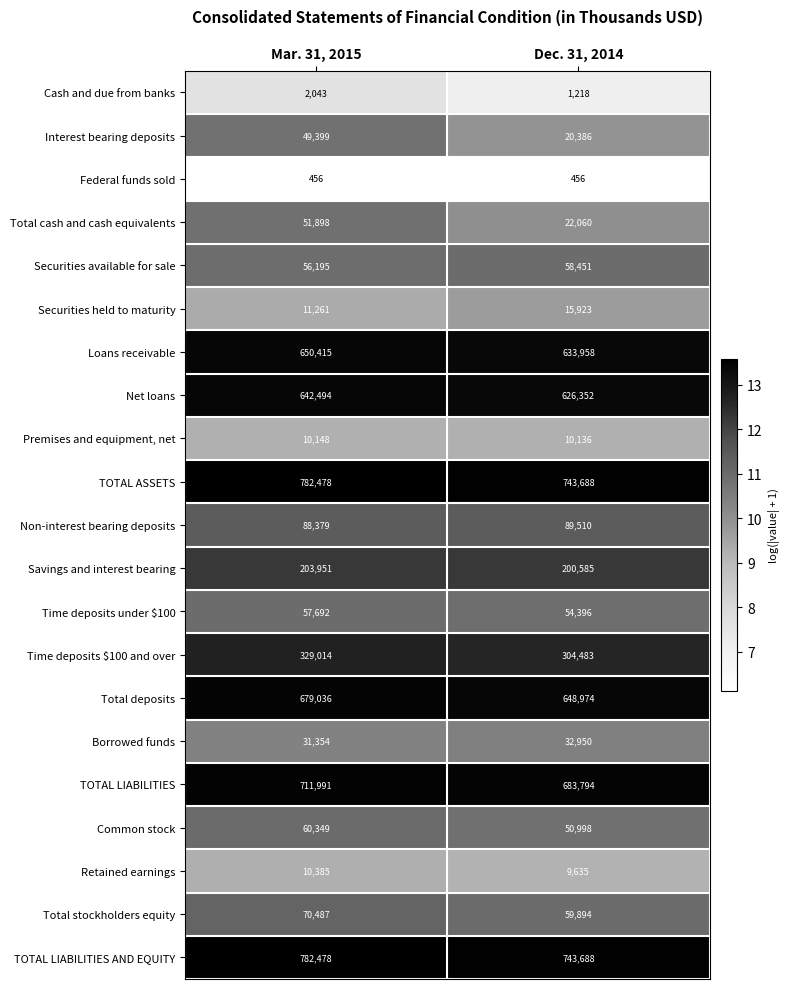

What is the spread (max minus min) of values at Mar. 31, 2015?

782022